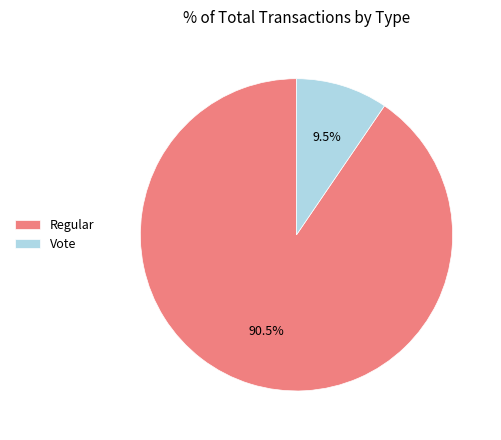

True or false: Vote accounts for 1% of the total.

False